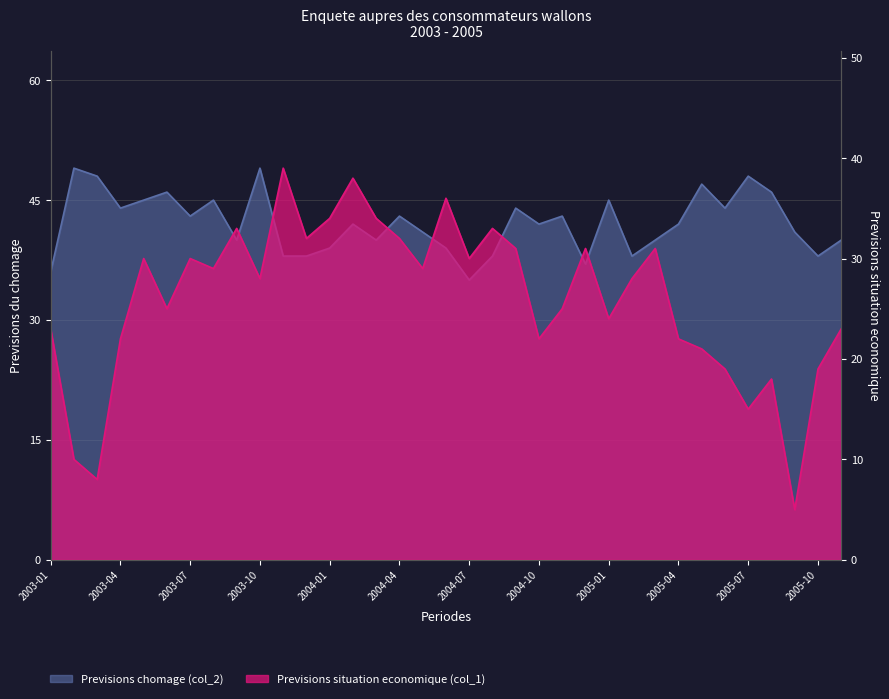

What is the greatest value displayed?

49